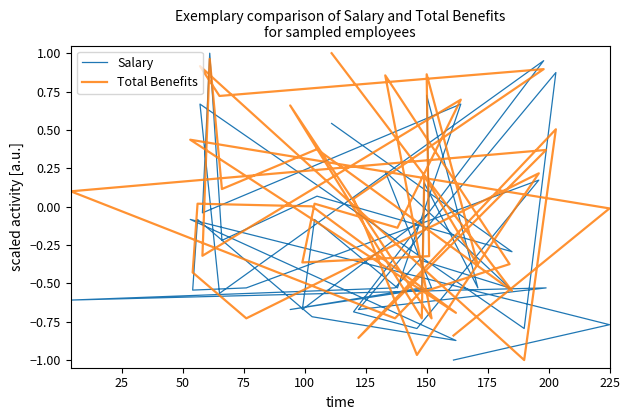

The value of Salary at 32 is -0.7. True or false?

False